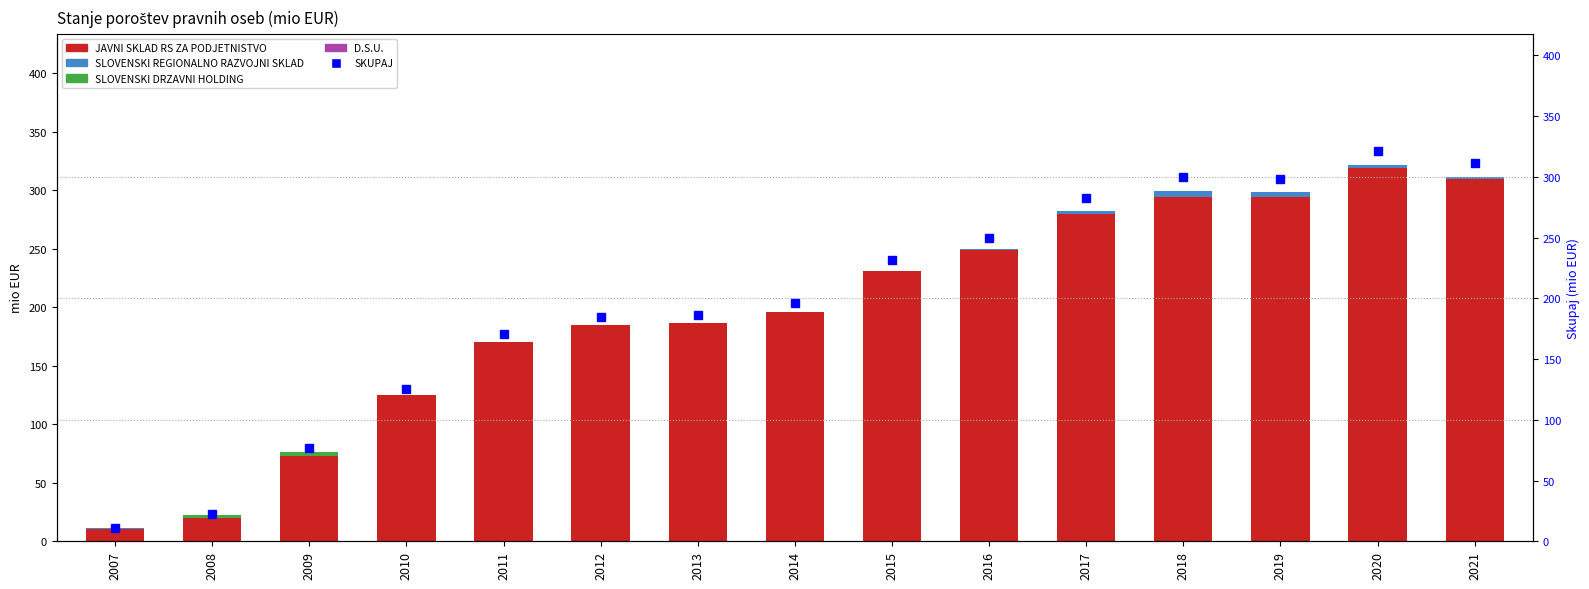

How many values in the JAVNI SKLAD RS ZA PODJETNISTVO series are below 195?

7